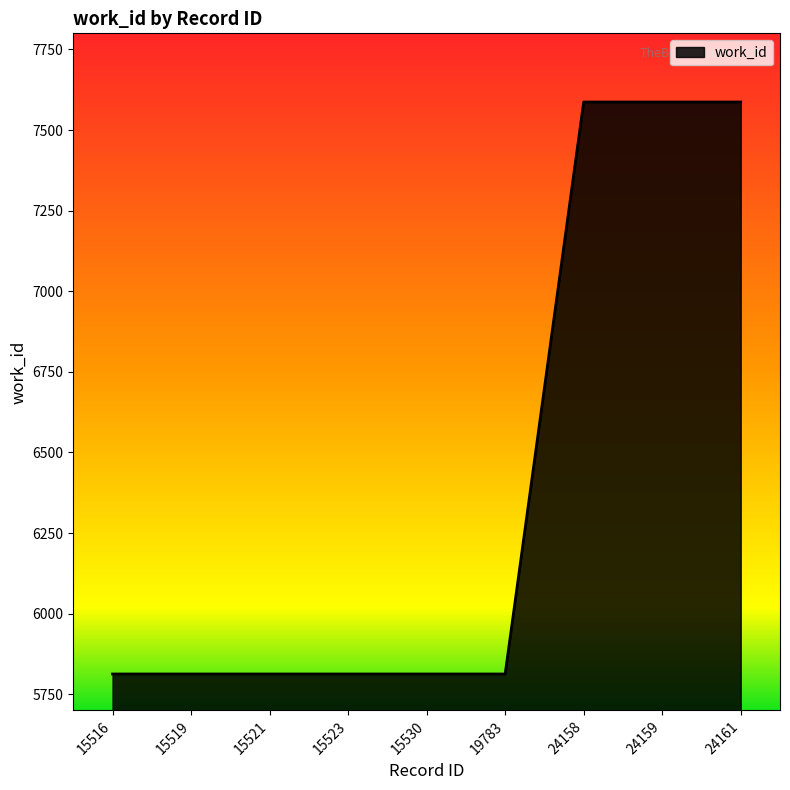

What is the ratio of the value at 19783 to the value at 15521?

1.0